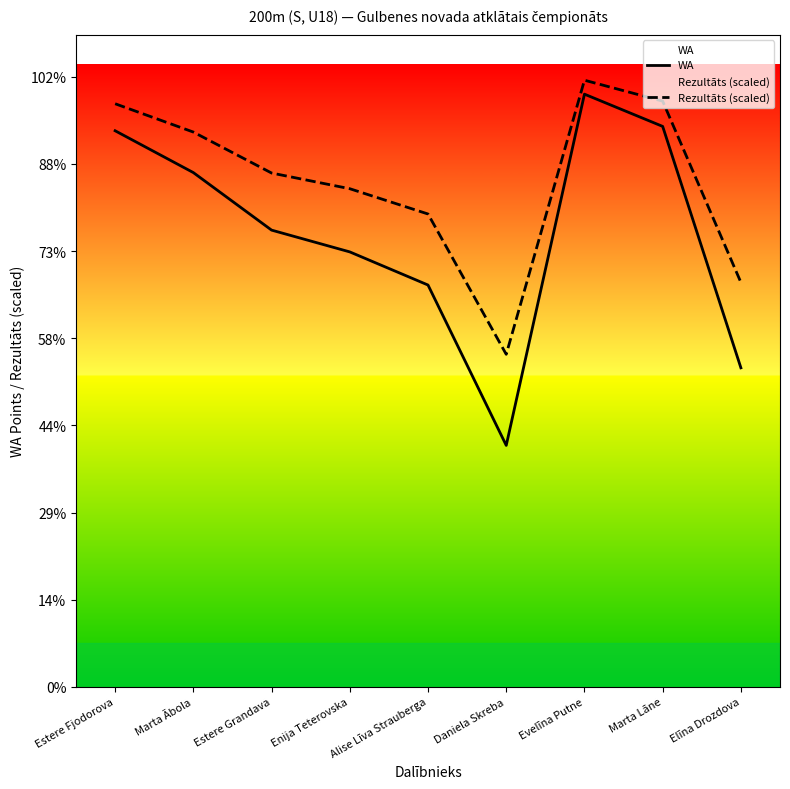

Reading right to left, extract all data points from this chart.

WA: Elīna Drozdova=366.0	Marta Lāne=643.0	Evelīna Putne=680.0	Daniela Skreba=277.0	Alise Līva Strauberga=461.0	Enija Teterovska=499.0	Estere Grandava=524.0	Marta Ābola=590.0	Estere Fjodorova=638.0
Rezultāts (scaled): Elīna Drozdova=464.0	Marta Lāne=672.0	Evelīna Putne=696.0	Daniela Skreba=381.5	Alise Līva Strauberga=542.5	Enija Teterovska=571.5	Estere Grandava=589.5	Marta Ābola=636.5	Estere Fjodorova=669.0